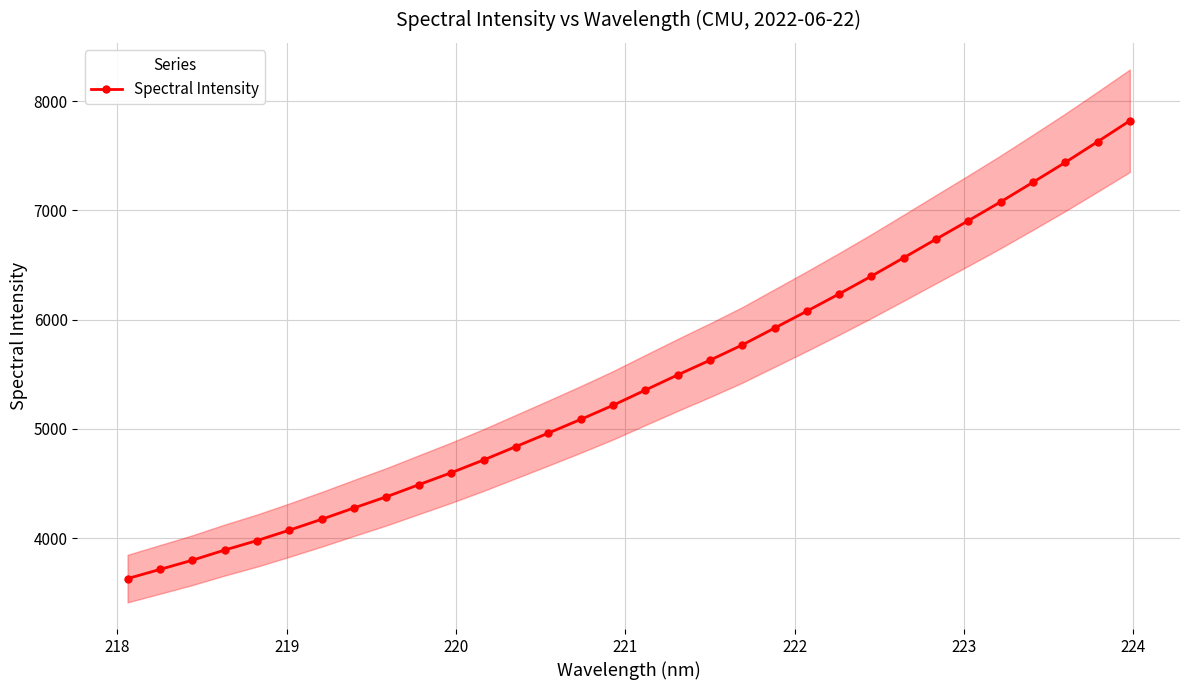

What is the lowest value of the Spectral Intensity series?

3629.8